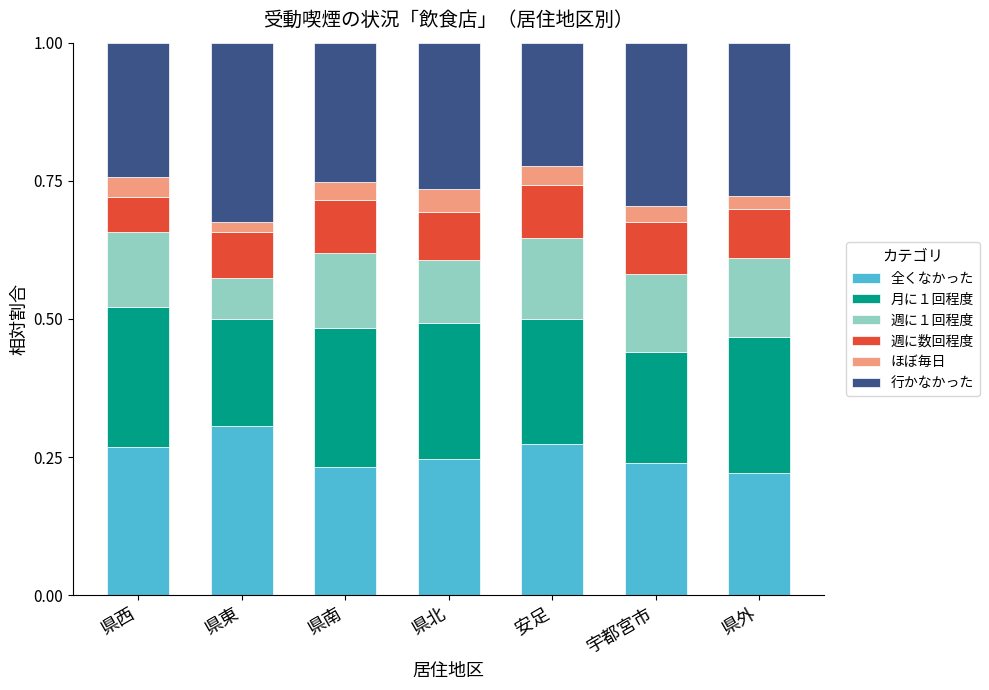

What is the total value across all series at 県南?

1.0